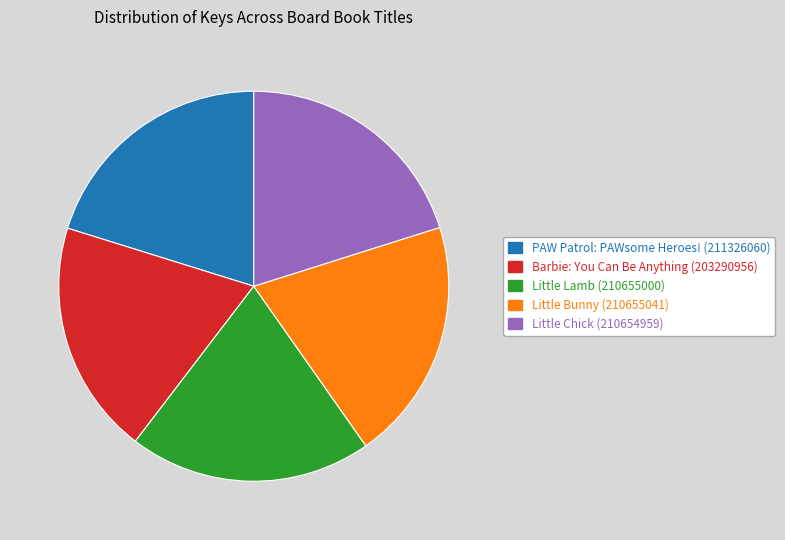

Approximately how many times larger is the value at Little Lamb (210655000) compared to Little Bunny (210655041)?

1.0